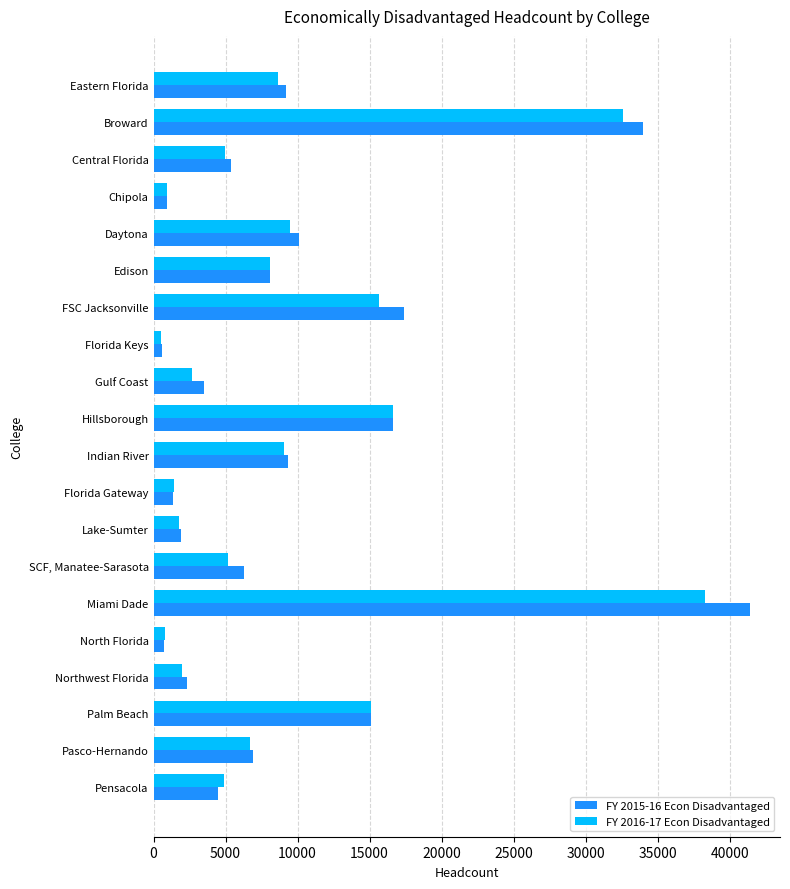

What are all the series names shown in the legend?

FY 2015-16 Econ Disadvantaged, FY 2016-17 Econ Disadvantaged